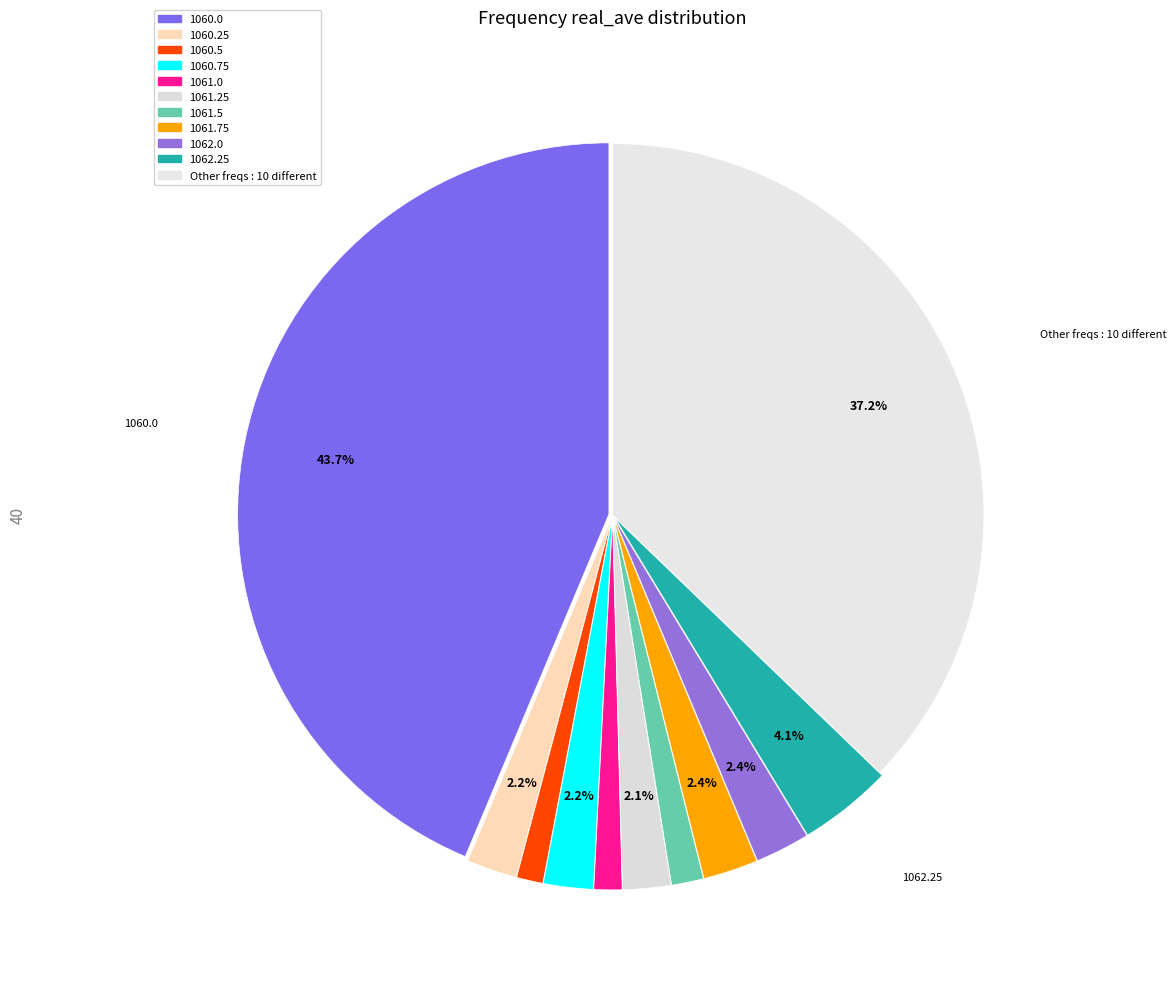

Count the number of slices in the pie.

11